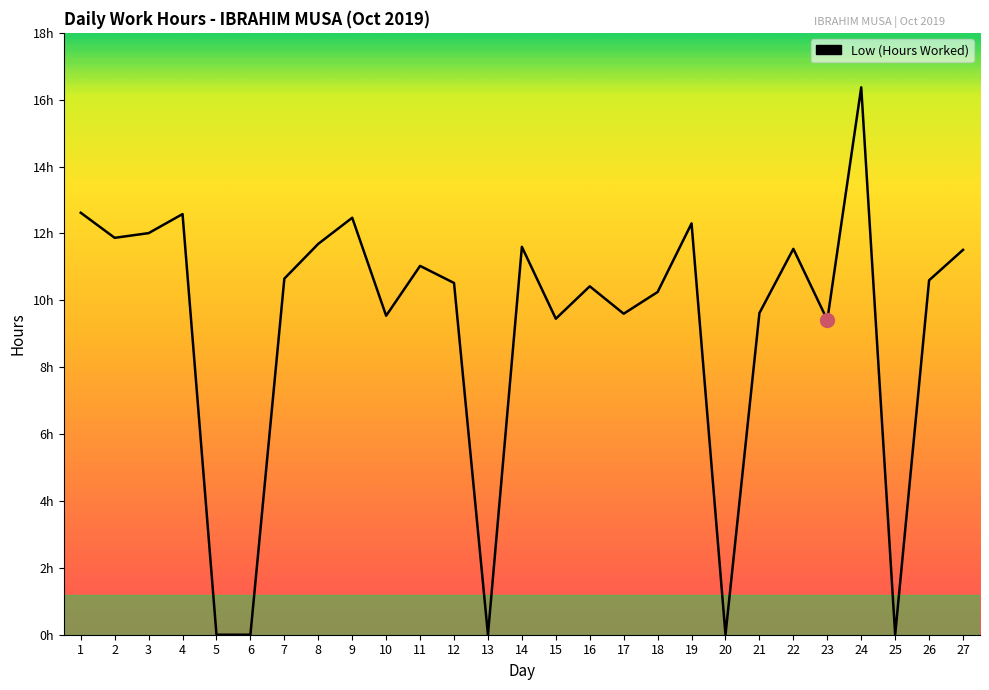

Is this an area chart (filled region under the line)?

Yes